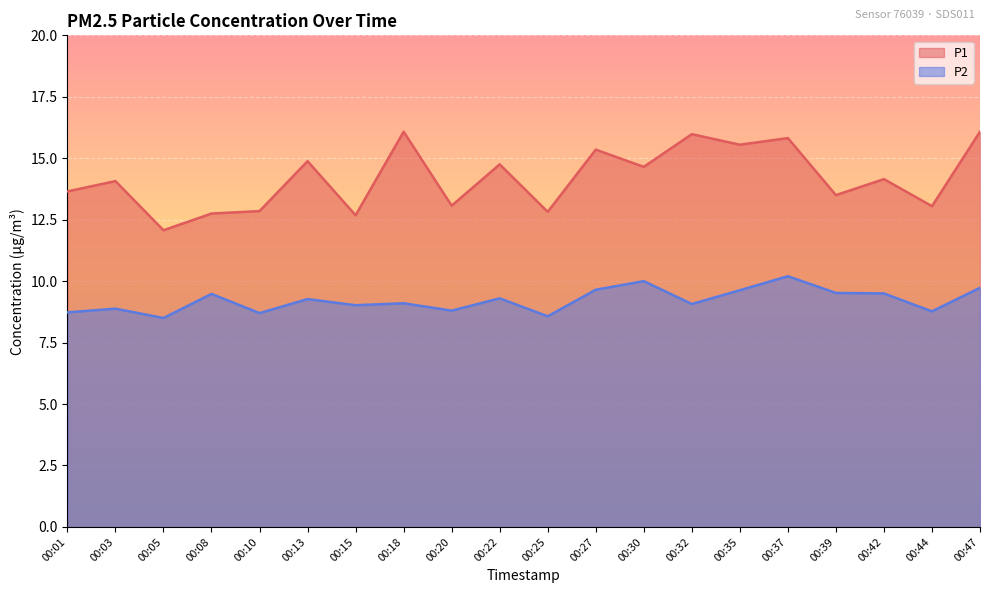

Is the value of P2 at 00:03 greater than the value of P1 at 00:35?

No